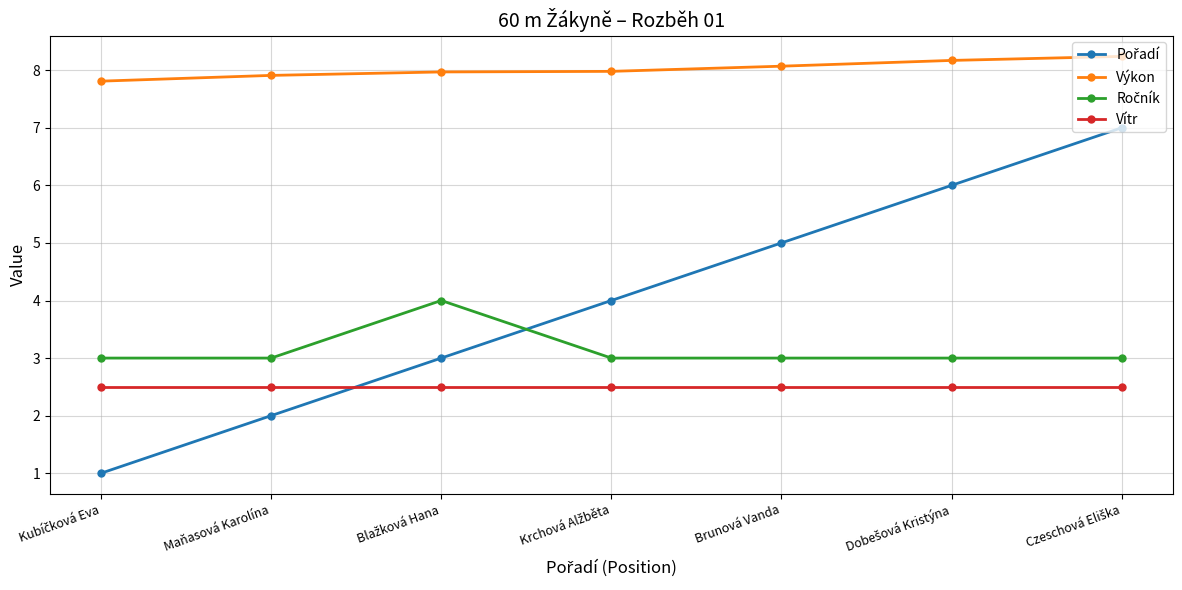

What is the difference between the highest and lowest values at Maňasová Karolína?

5.9